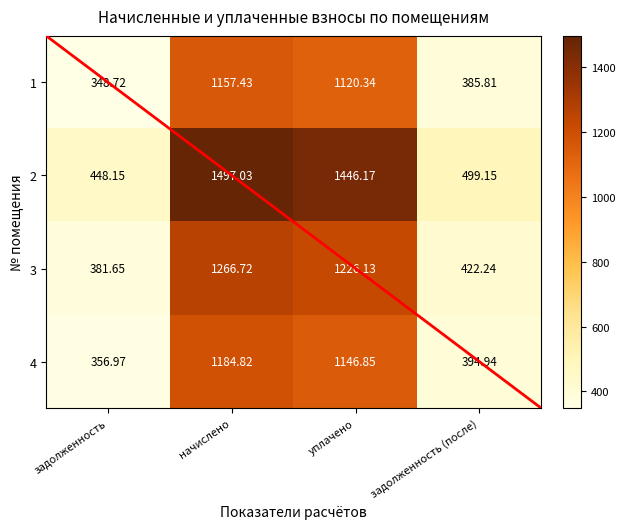

Rank the categories by 3 value from lowest to highest.

задолженность, задолженность (после), уплачено, начислено